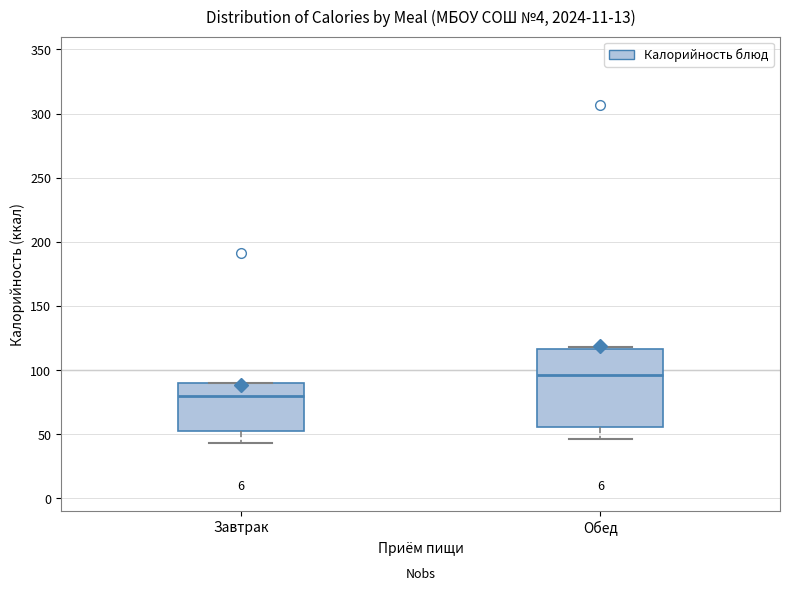

Where does the lower whisker of the box for Обед end on the y-axis? The values are not printed on the chart, so give them approximately, as read against the axis.

45